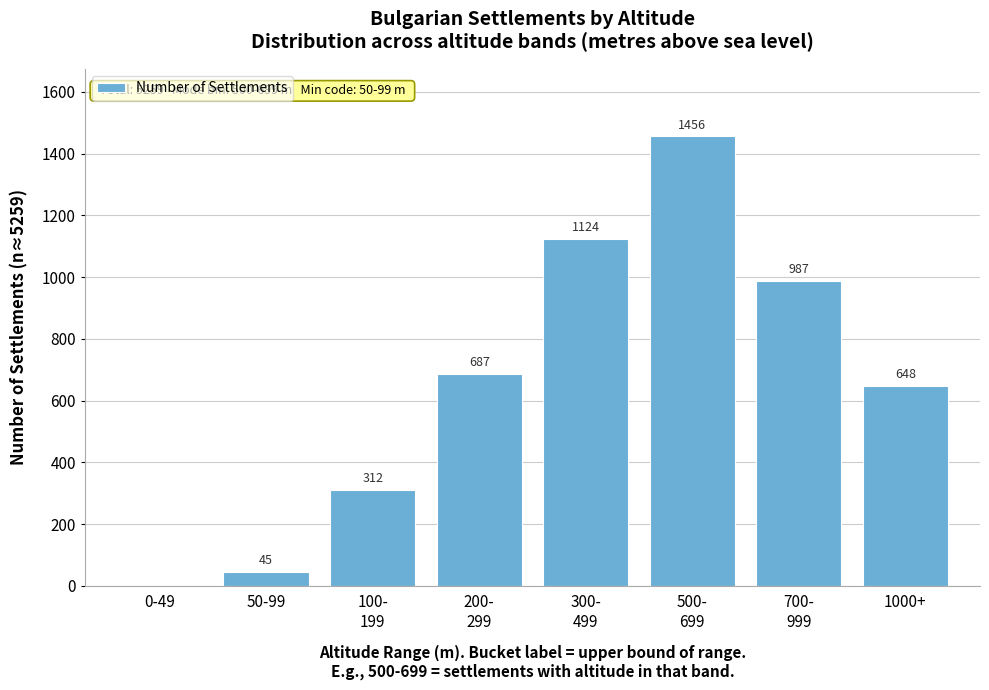

What is the sum of all values?

5259